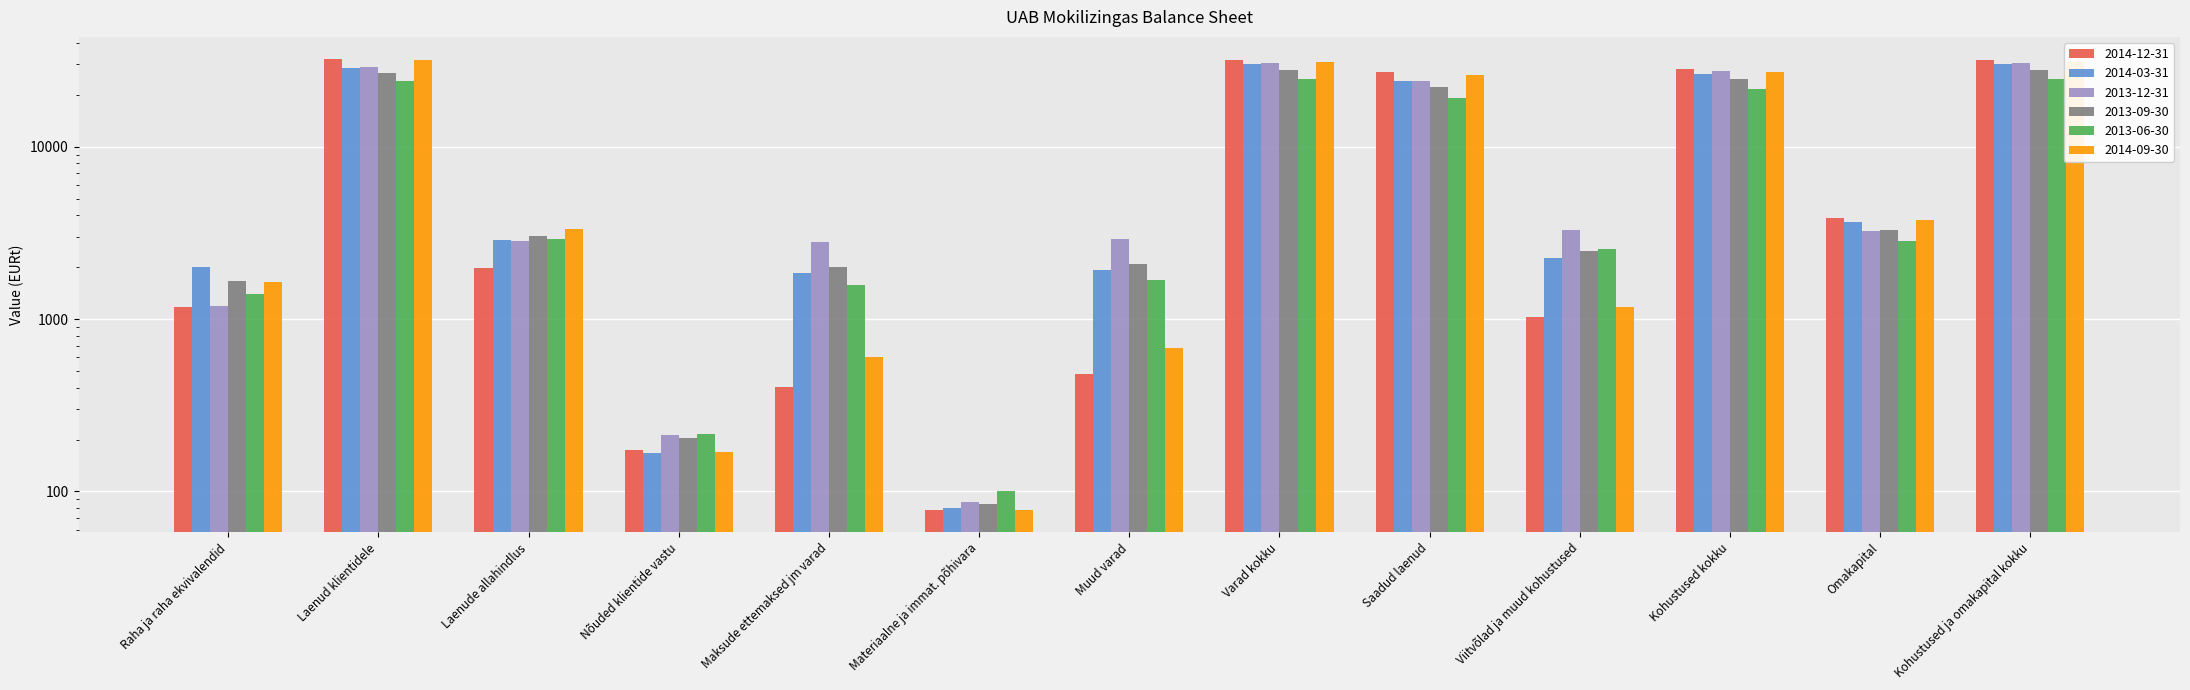

Reading left to right, transcribe all the data shown in this chart.

2014-12-31: 1174.5	32099.8	1973.5	174.3	402.9	78.5	481.4	31956.5	27074.0	1029.3	28103.2	3853.3	31956.5
2014-03-31: 2002.0	28770.2	2865.9	167.4	1839.2	80.1	1919.3	29992.9	24079.9	2251.0	26330.9	3662.0	29992.9
2013-12-31: 1190.4	29118.3	2838.0	213.2	2810.7	86.9	2897.6	30581.5	24074.5	3270.6	27345.1	3236.4	30581.5
2013-09-30: 1652.8	26925.5	3023.1	203.1	1995.0	84.9	2079.8	27838.1	22074.4	2489.1	24563.5	3274.6	27838.1
2013-06-30: 1404.0	24200.0	2914.7	216.0	1577.6	100.7	1678.3	24583.6	19207.8	2551.4	21759.2	2824.4	24583.6
2014-09-30: 1637.4	31877.4	3345.1	169.0	605.6	78.4	683.9	31022.7	26091.7	1169.9	27261.5	3761.2	31022.7